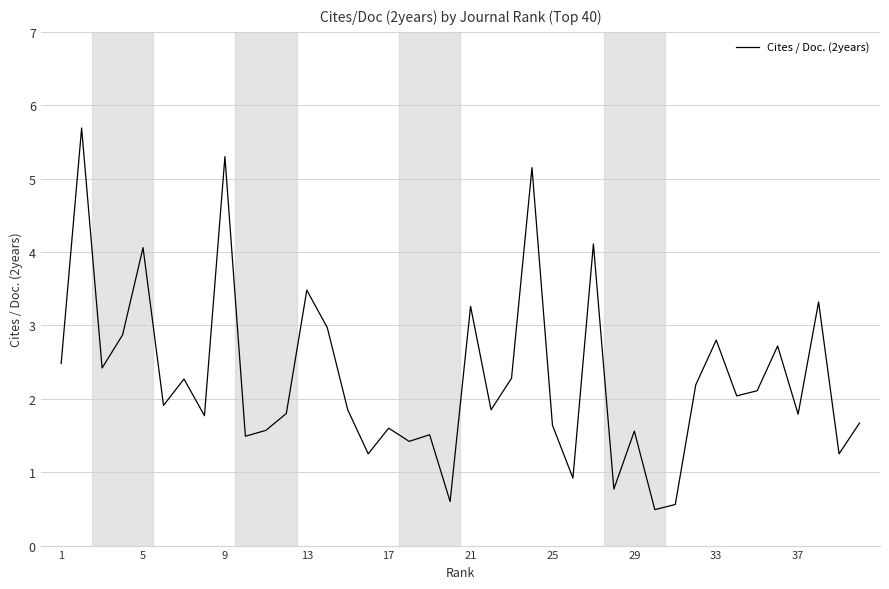

What is the smallest value displayed?

0.5